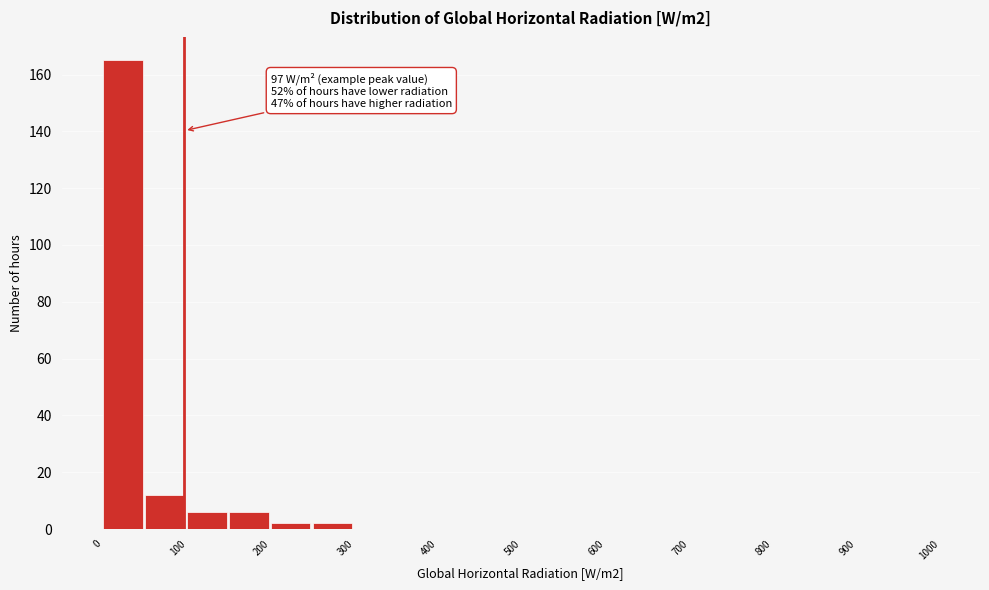

Which range on the x-axis has the tallest bar?

0 to 50